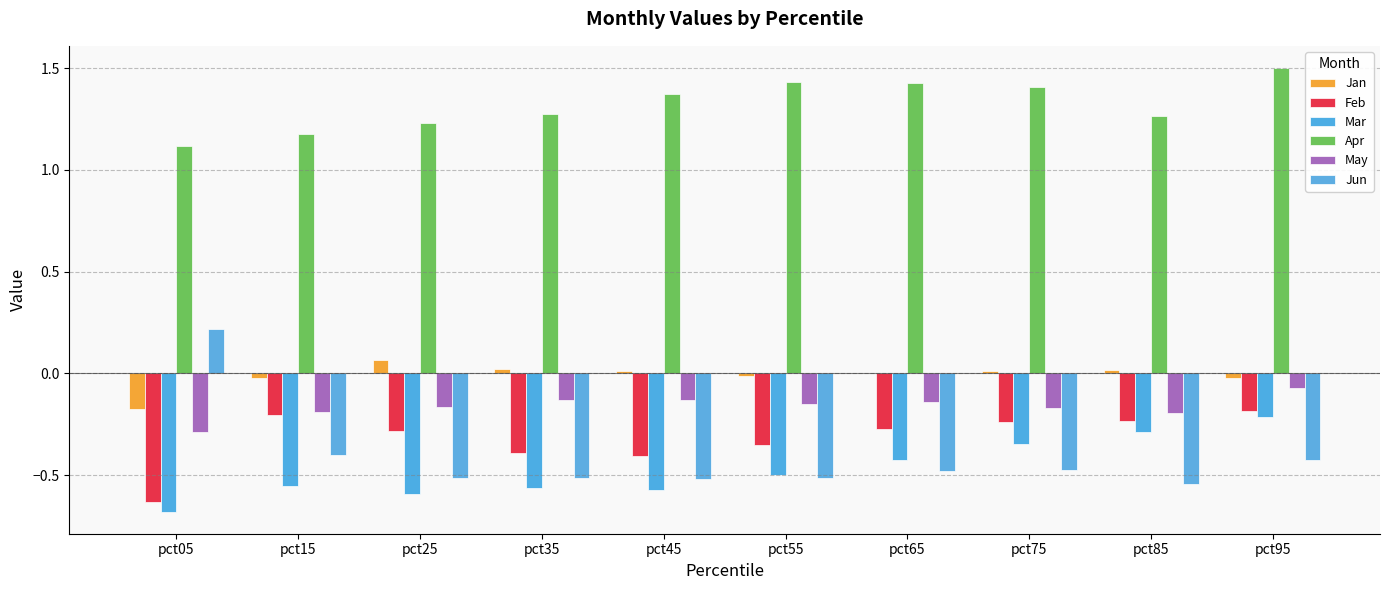

Are the bars horizontal?

No